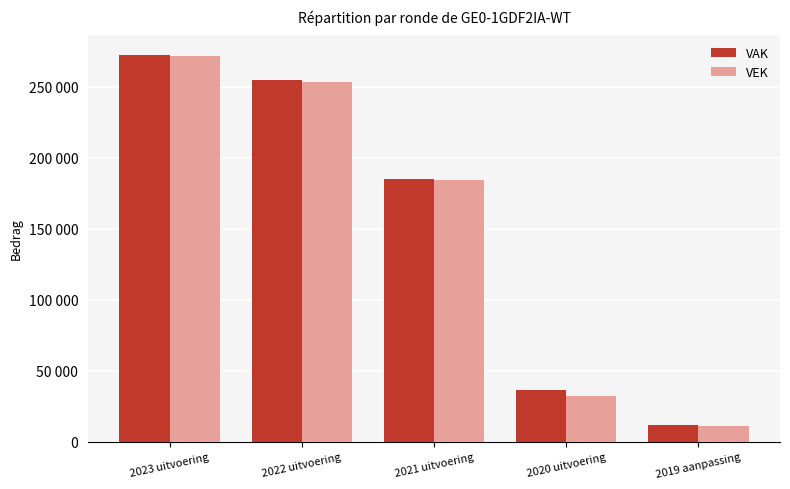

Are the bars grouped side by side (vs. stacked)?

Yes